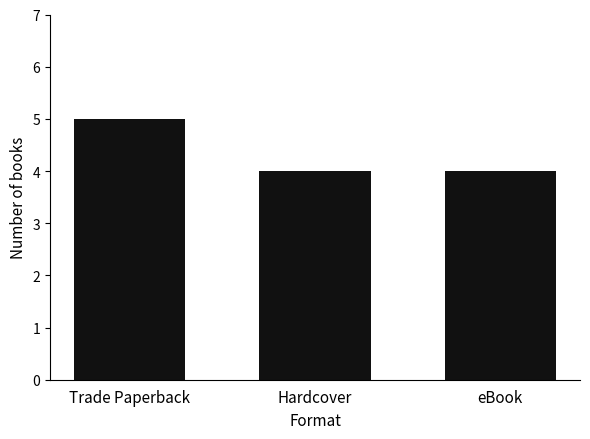

Does the chart contain stacked bars?

No